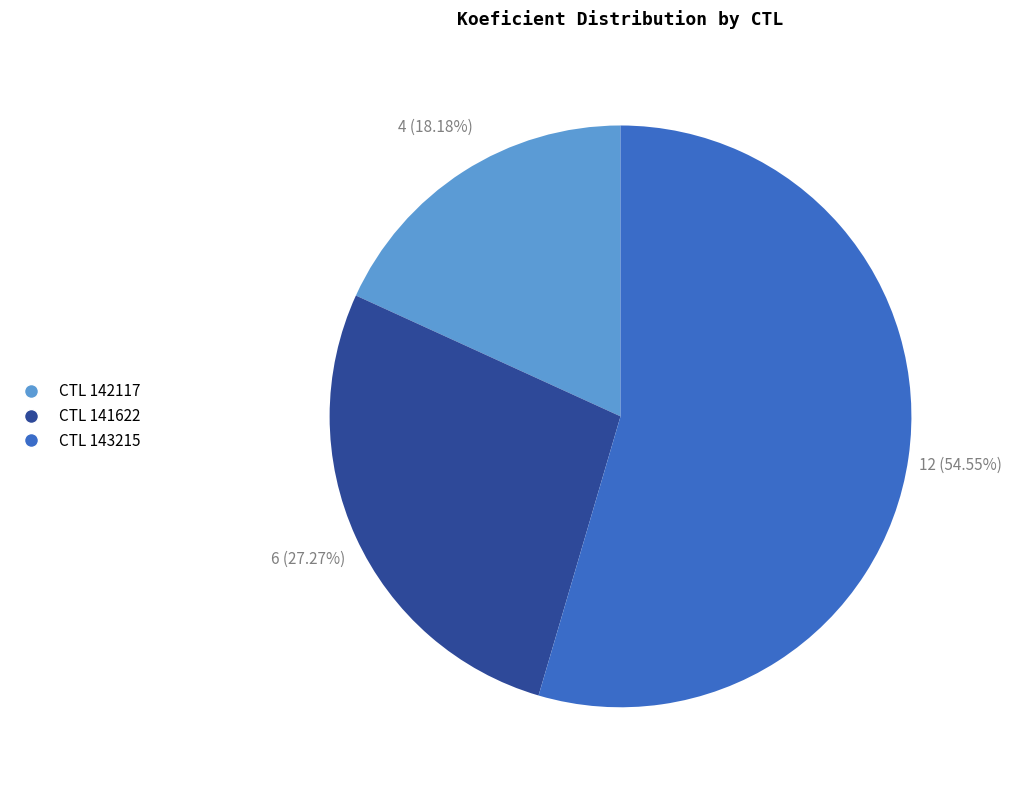

How many slices are in this pie chart?

3